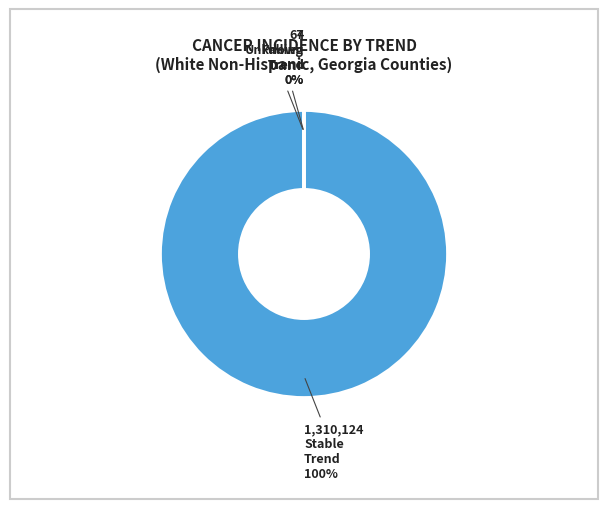

Does Crisp County account for over 50% of the chart?

No